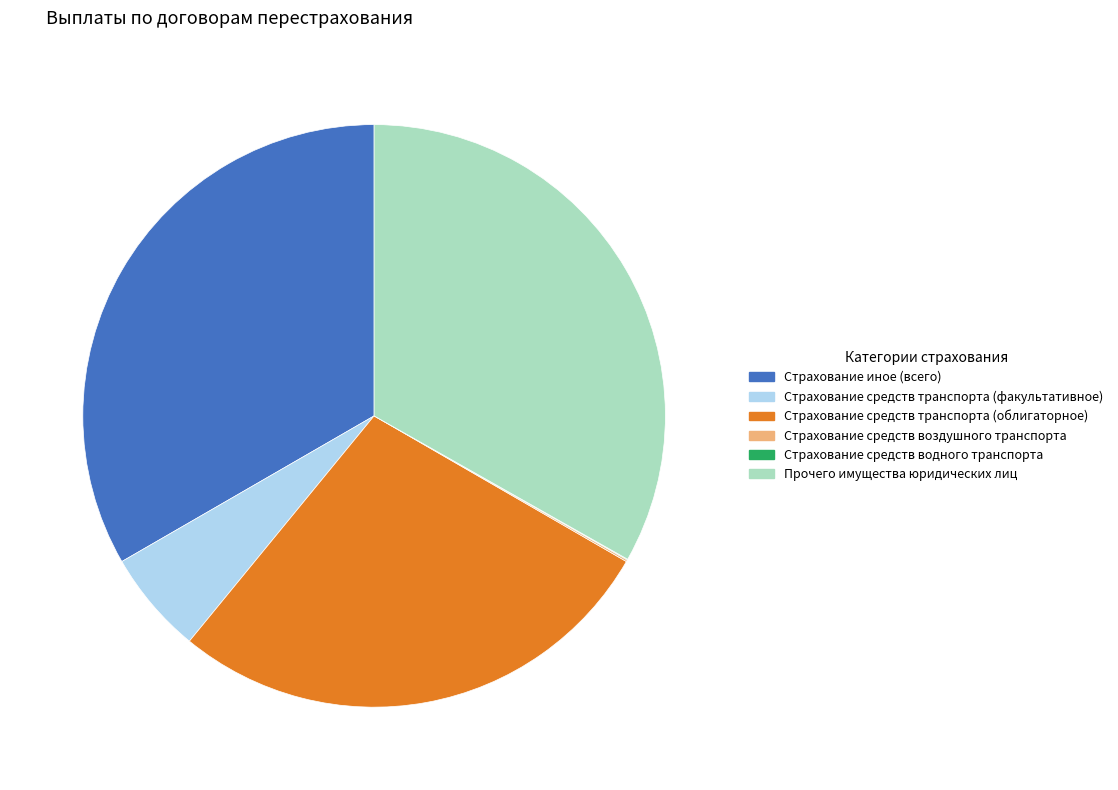

True or false: Страхование средств транспорта (облигаторное) accounts for 36% of the total.

False